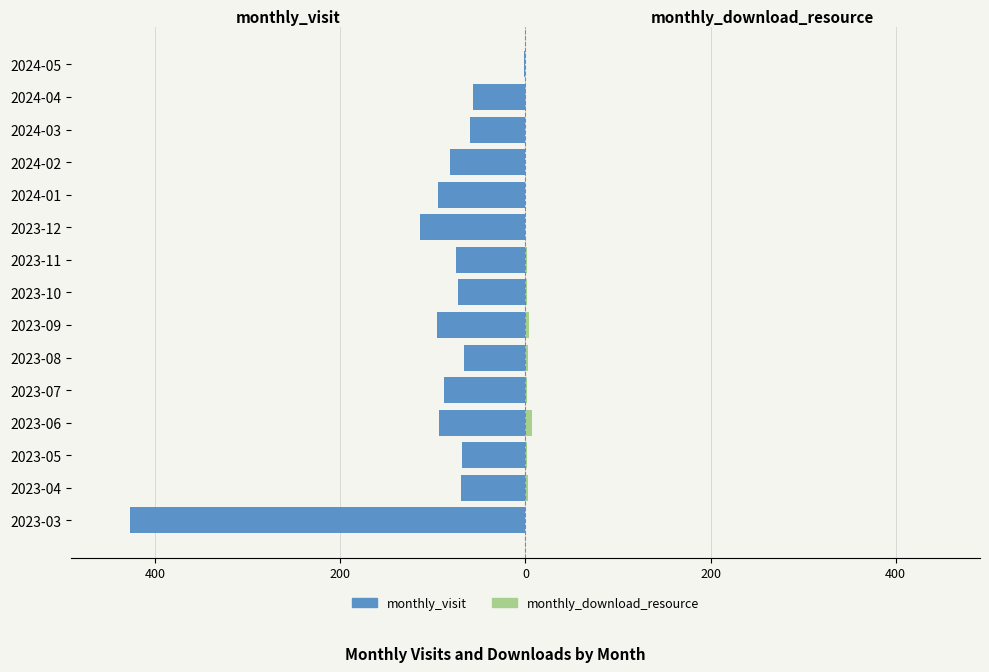

Is it true that monthly_visit equals 0 at 2024-05?

False